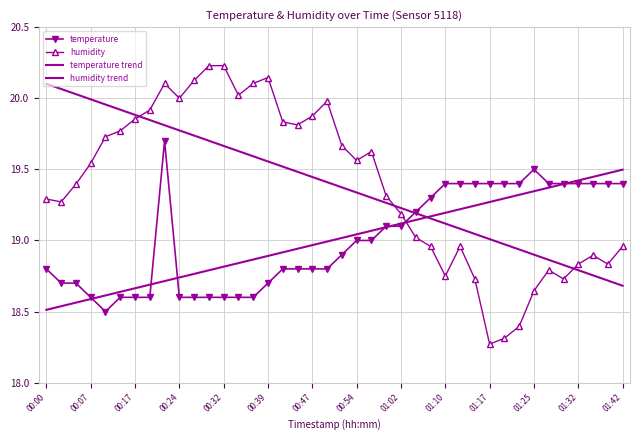

What is the sum of all temperature trend values?

760.2